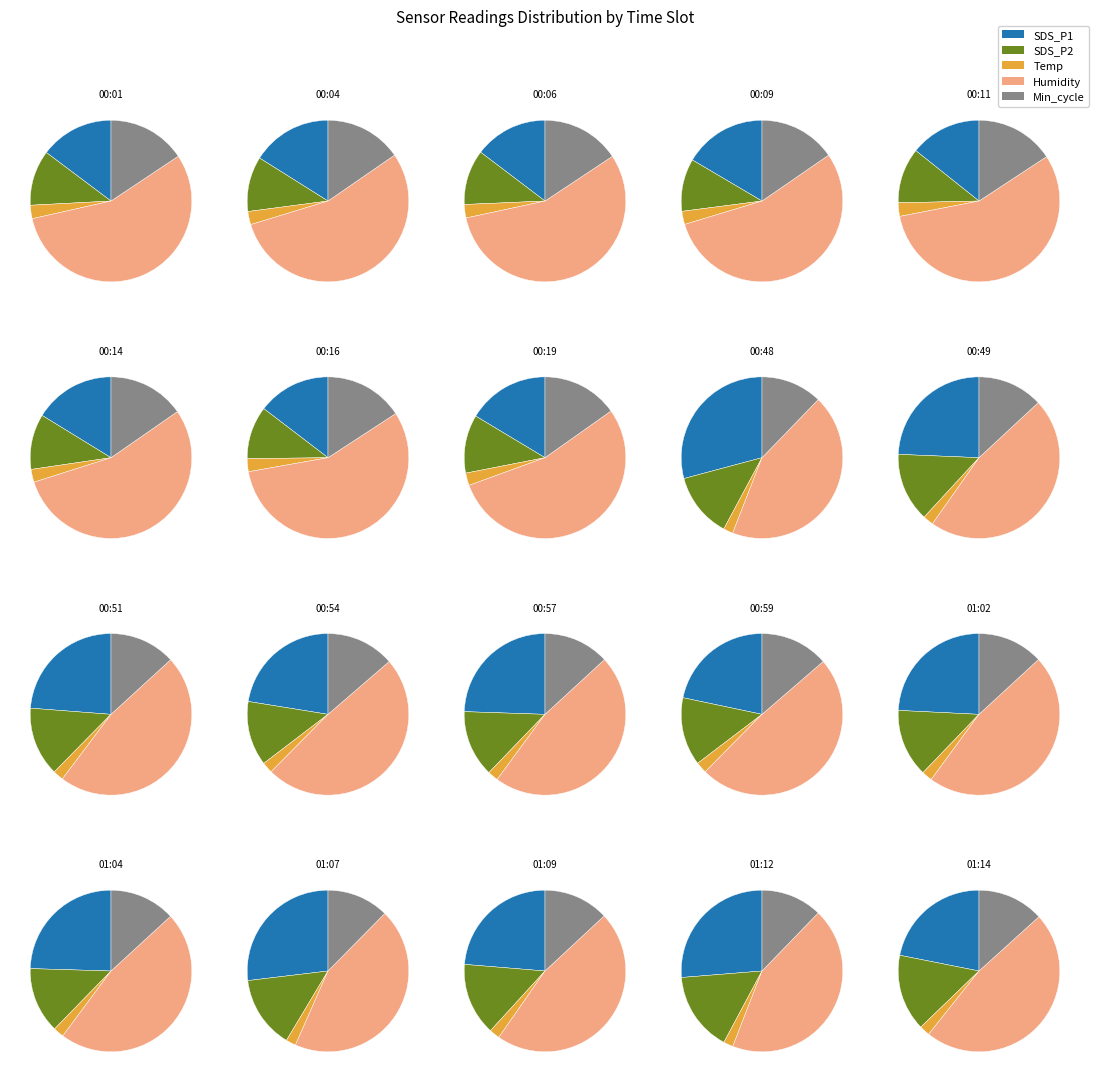

True or false: 01:12 accounts for 1% of the total.

False